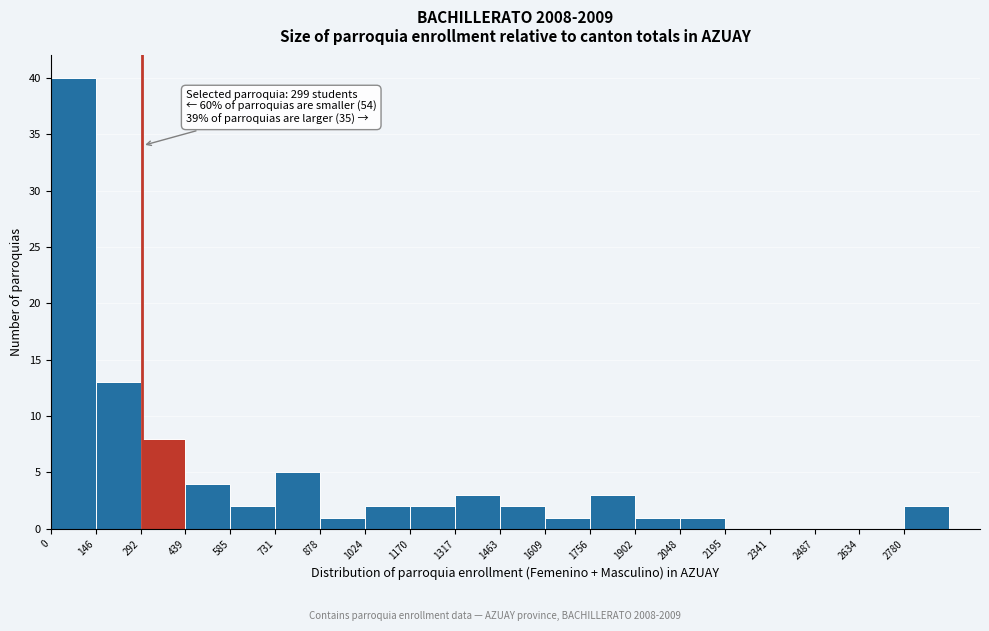

Which range on the x-axis has the tallest bar?

0 to 140